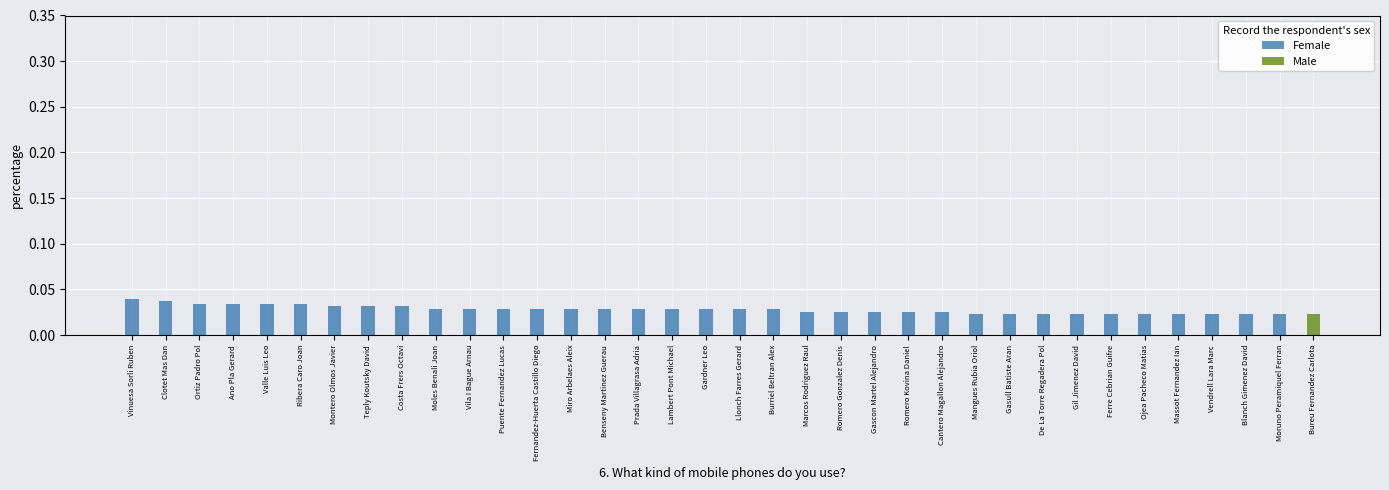

What is the label of the 28th bar from the right?

Costa Frers Octavi